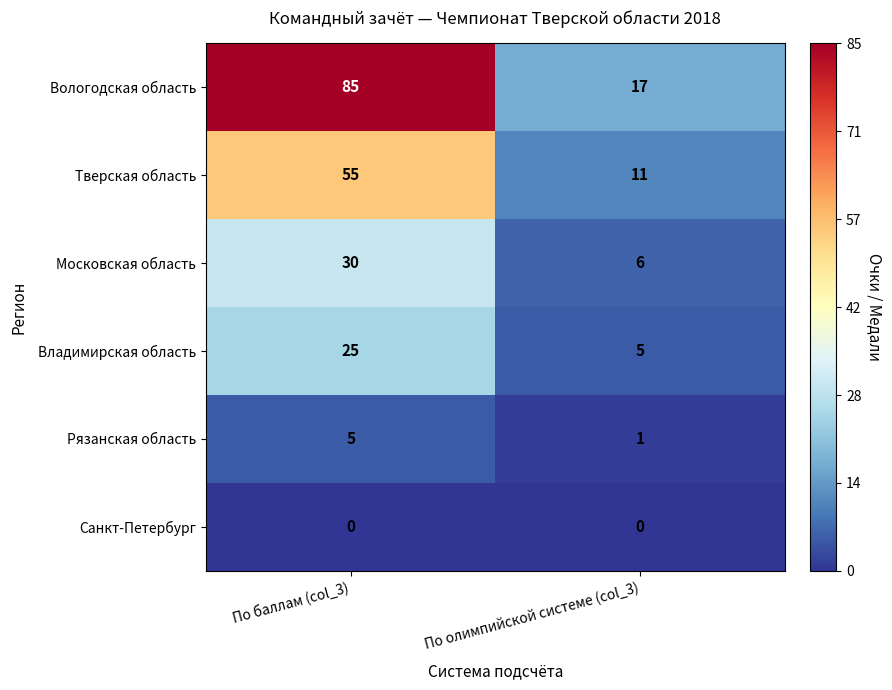

What is the spread (max minus min) of values at По олимпийской системе (col_3)?

17